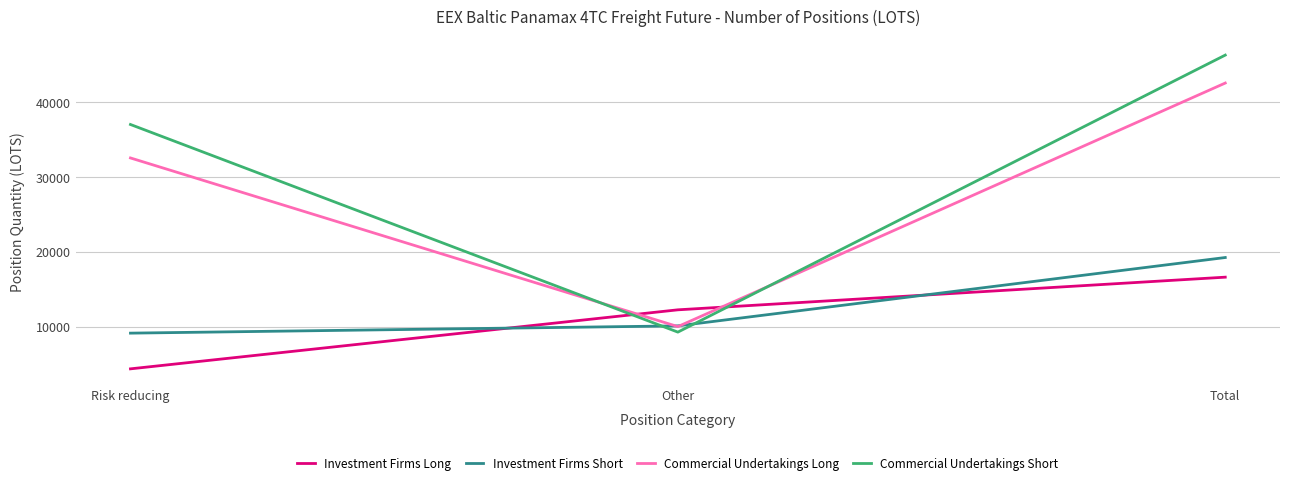

The Commercial Undertakings Long series shows 52303.4 at Risk reducing. True or false?

False